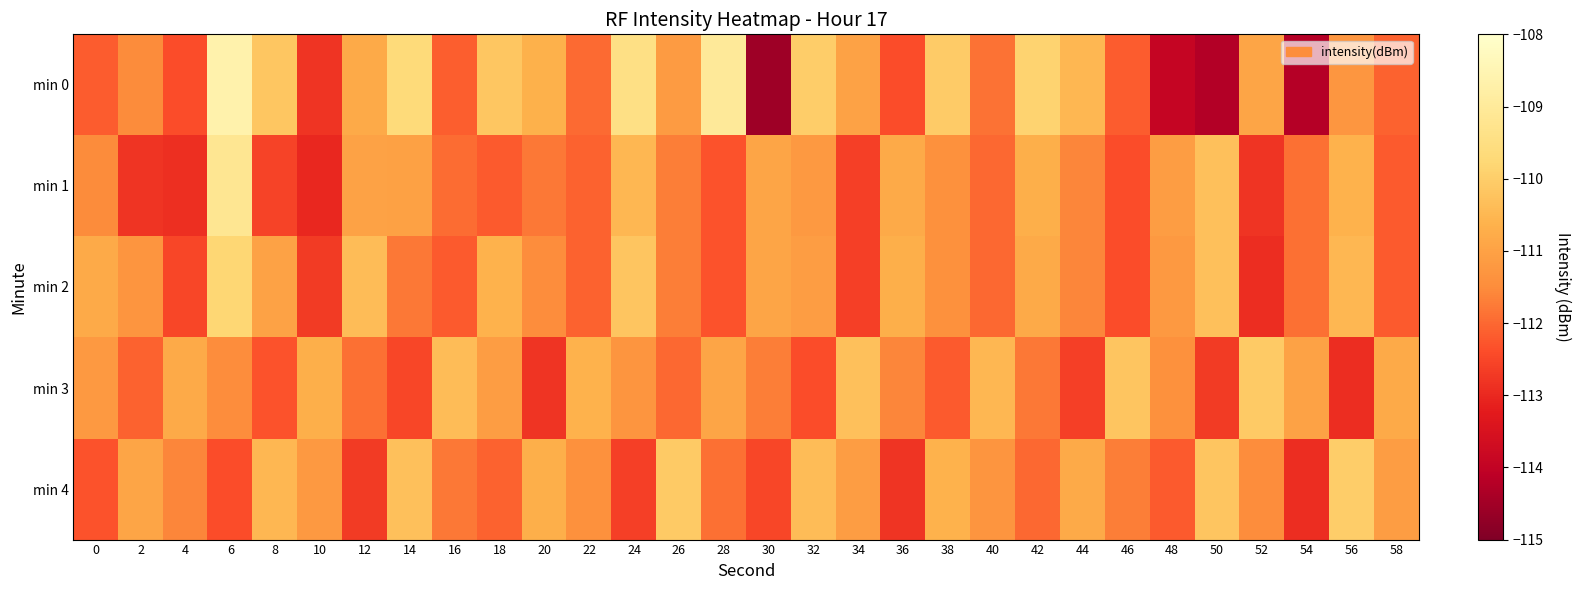

Reading right to left, what are all the values shown in this chart?

min 0: 58=-112.1	56=-111.3	54=-114.2	52=-110.9	50=-114.2	48=-113.9	46=-112.2	44=-110.5	42=-109.9	40=-111.9	38=-110.1	36=-112.4	34=-111.0	32=-110.0	30=-114.6	28=-109.0	26=-111.2	24=-109.4	22=-112.0	20=-110.6	18=-110.2	16=-112.1	14=-109.7	12=-110.8	10=-112.8	8=-110.2	6=-108.6	4=-112.4	2=-111.5	0=-112.2
min 1: 58=-112.2	56=-110.6	54=-111.9	52=-112.8	50=-110.3	48=-111.1	46=-112.4	44=-111.6	42=-110.7	40=-112.0	38=-111.4	36=-110.8	34=-112.6	32=-111.2	30=-110.9	28=-112.3	26=-111.7	24=-110.5	22=-112.1	20=-111.8	18=-112.2	16=-112.0	14=-111.0	12=-111.0	10=-113.0	8=-112.6	6=-109.2	4=-112.9	2=-112.8	0=-111.5
min 2: 58=-112.2	56=-110.5	54=-111.9	52=-112.9	50=-110.3	48=-111.2	46=-112.4	44=-111.6	42=-110.8	40=-112.0	38=-111.4	36=-110.7	34=-112.6	32=-111.1	30=-110.9	28=-112.3	26=-111.7	24=-110.2	22=-112.1	20=-111.5	18=-110.6	16=-112.2	14=-111.8	12=-110.4	10=-112.7	8=-111.0	6=-109.8	4=-112.5	2=-111.3	0=-110.8
min 3: 58=-110.8	56=-112.9	54=-111.0	52=-110.1	50=-112.7	48=-111.4	46=-110.2	44=-112.6	42=-111.8	40=-110.5	38=-112.2	36=-111.6	34=-110.3	32=-112.4	30=-111.7	28=-110.9	26=-112.0	24=-111.3	22=-110.6	20=-112.8	18=-111.1	16=-110.4	14=-112.5	12=-111.9	10=-110.7	8=-112.3	6=-111.5	4=-110.8	2=-112.1	0=-111.2
min 4: 58=-111.1	56=-110.0	54=-112.9	52=-111.5	50=-110.2	48=-112.2	46=-111.7	44=-110.8	42=-112.0	40=-111.3	38=-110.6	36=-112.8	34=-111.1	32=-110.4	30=-112.5	28=-111.9	26=-110.1	24=-112.6	22=-111.4	20=-110.7	18=-112.1	16=-111.8	14=-110.3	12=-112.7	10=-111.2	8=-110.5	6=-112.4	4=-111.6	2=-110.9	0=-112.3